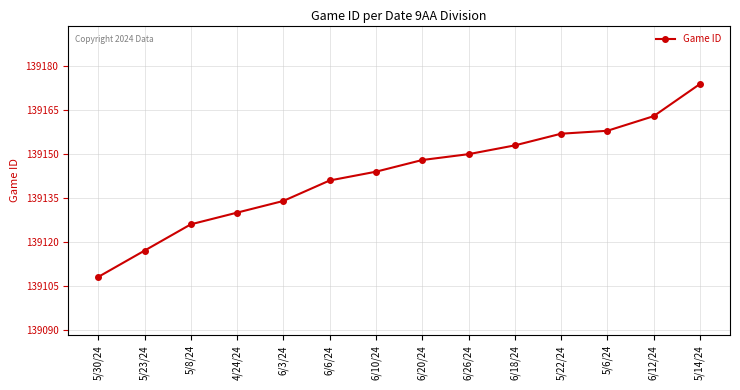

Reading left to right, extract all data points from this chart.

5/30/24=139108	5/23/24=139117	5/8/24=139126	4/24/24=139130	6/3/24=139134	6/6/24=139141	6/10/24=139144	6/20/24=139148	6/26/24=139150	6/18/24=139153	5/22/24=139157	5/6/24=139158	6/12/24=139163	5/14/24=139174